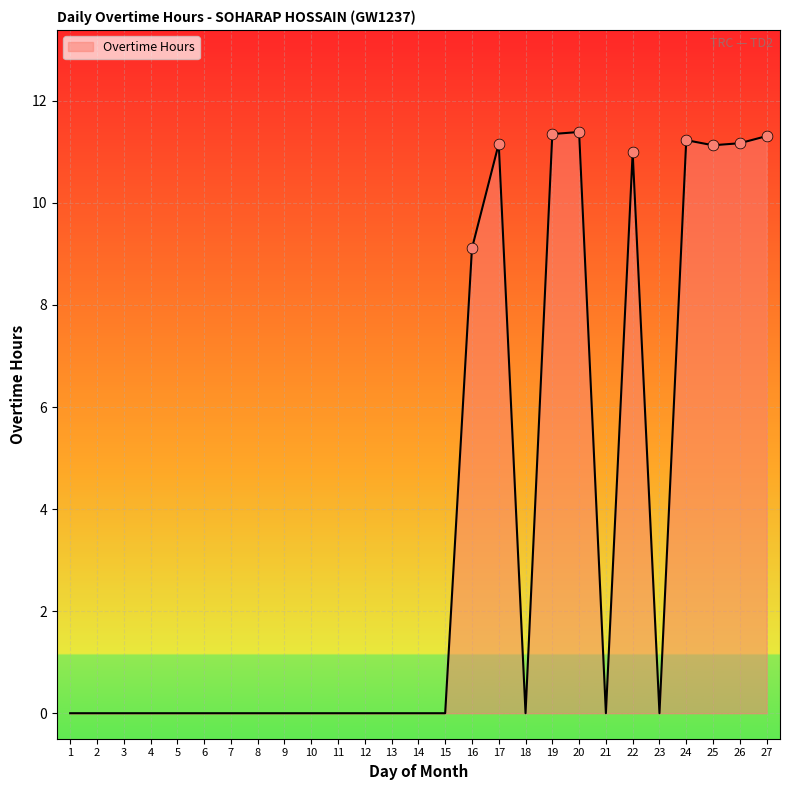

Between 12 and 22, which is larger?

22